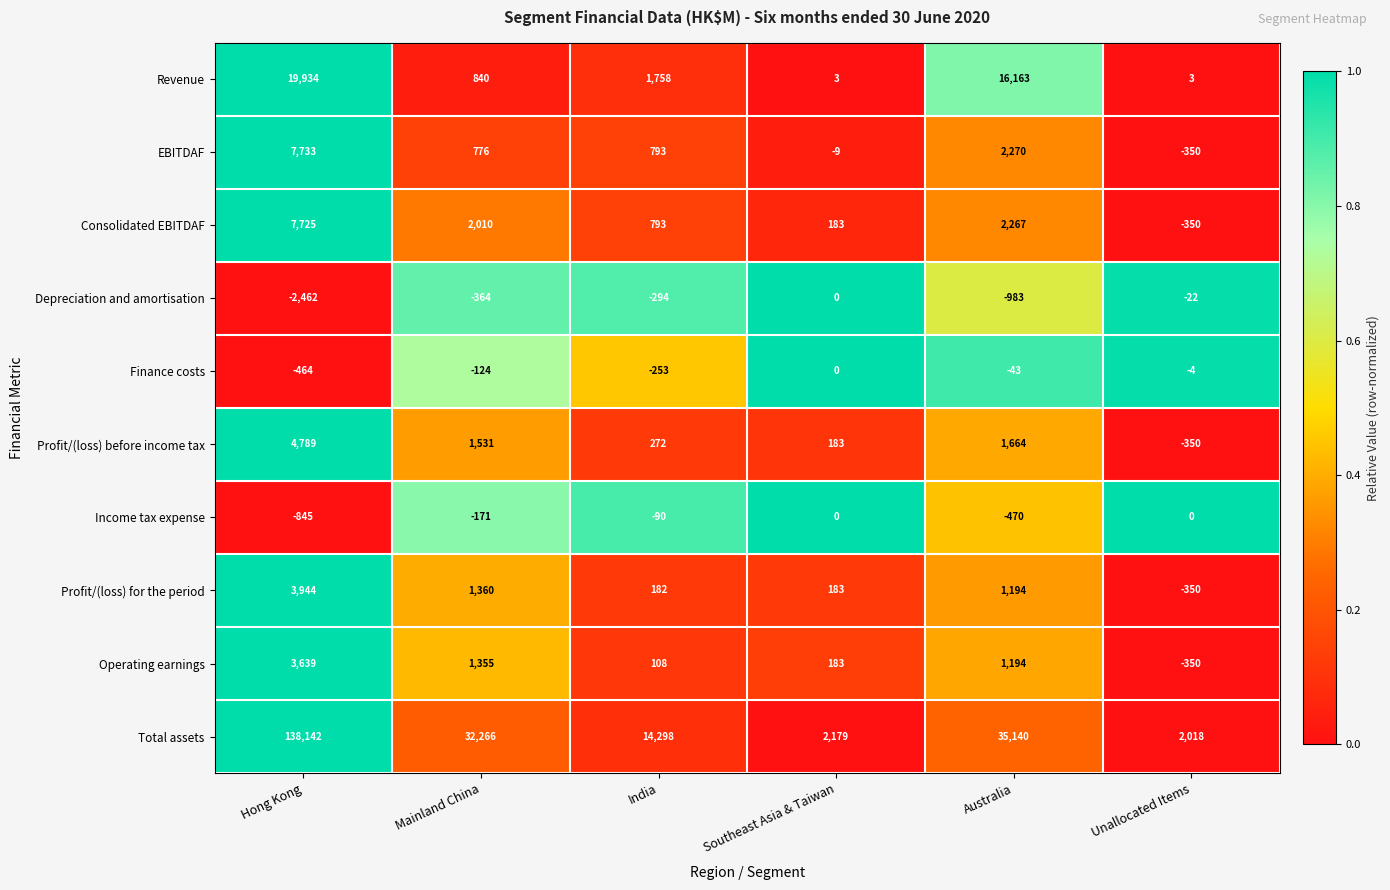

Count the number of categories in the chart.

6